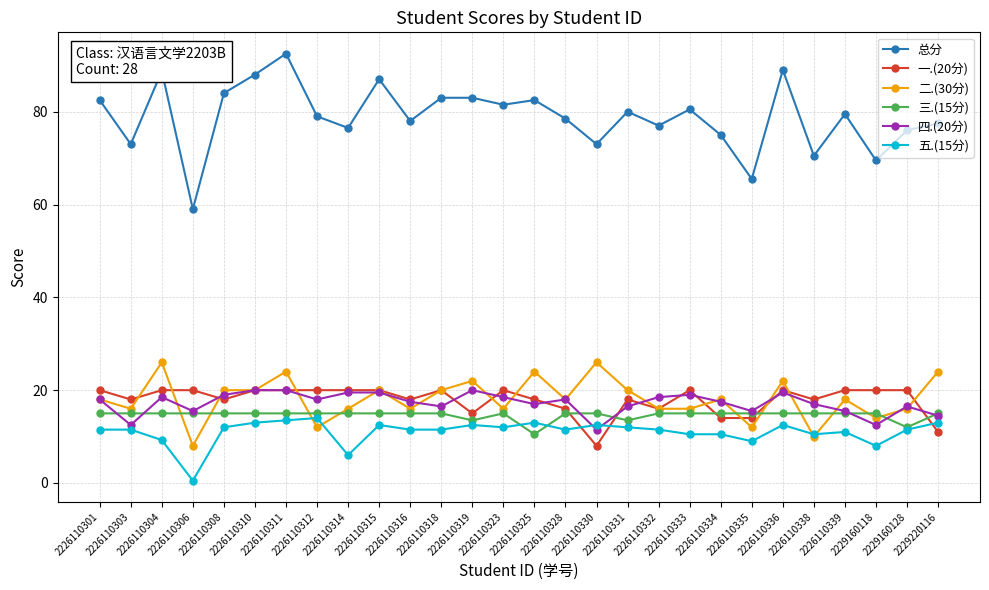

Is this an area chart (filled region under the line)?

No